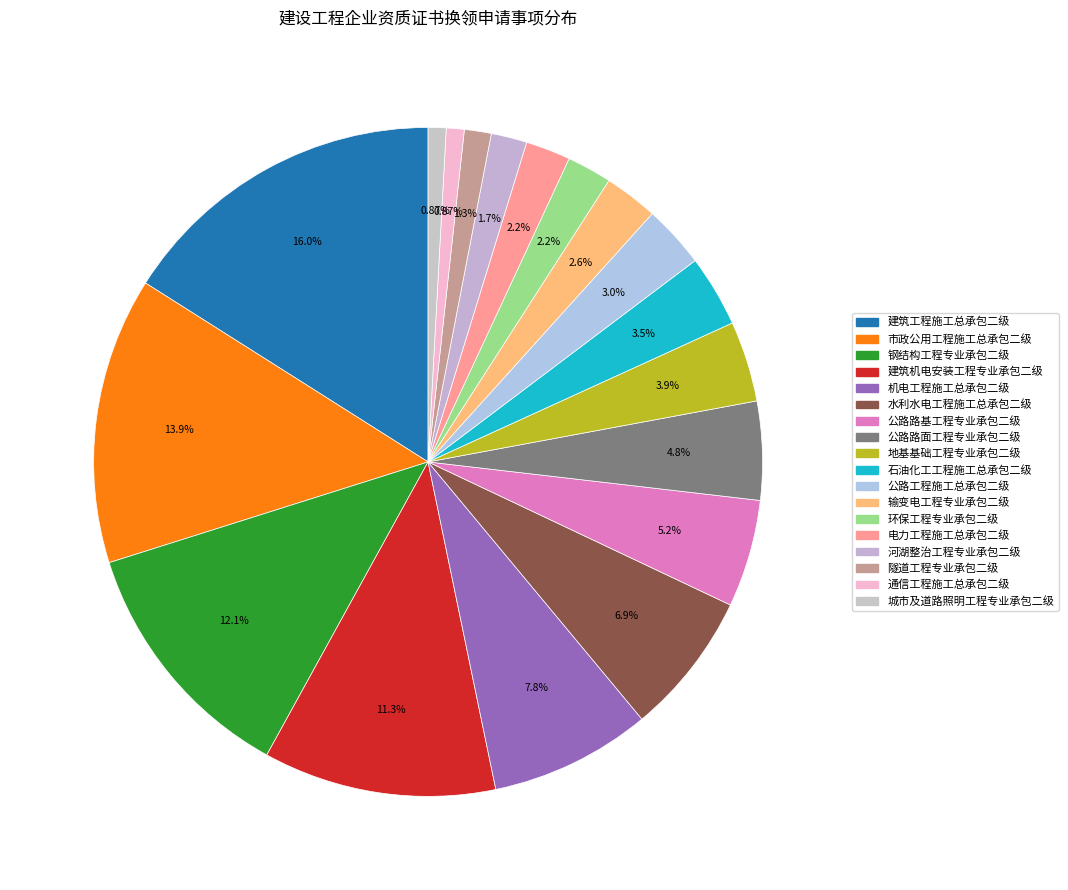

Rank the categories by value from lowest to highest.

通信工程施工总承包二级, 城市及道路照明工程专业承包二级, 隧道工程专业承包二级, 河湖整治工程专业承包二级, 环保工程专业承包二级, 电力工程施工总承包二级, 输变电工程专业承包二级, 公路工程施工总承包二级, 石油化工工程施工总承包二级, 地基基础工程专业承包二级, 公路路面工程专业承包二级, 公路路基工程专业承包二级, 水利水电工程施工总承包二级, 机电工程施工总承包二级, 建筑机电安装工程专业承包二级, 钢结构工程专业承包二级, 市政公用工程施工总承包二级, 建筑工程施工总承包二级